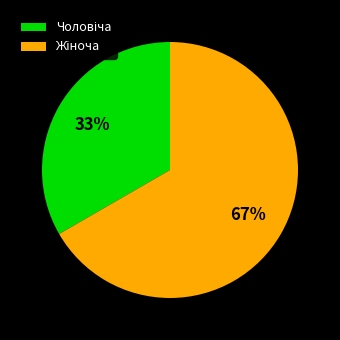

Is there any slice that represents more than half of the pie?

Yes